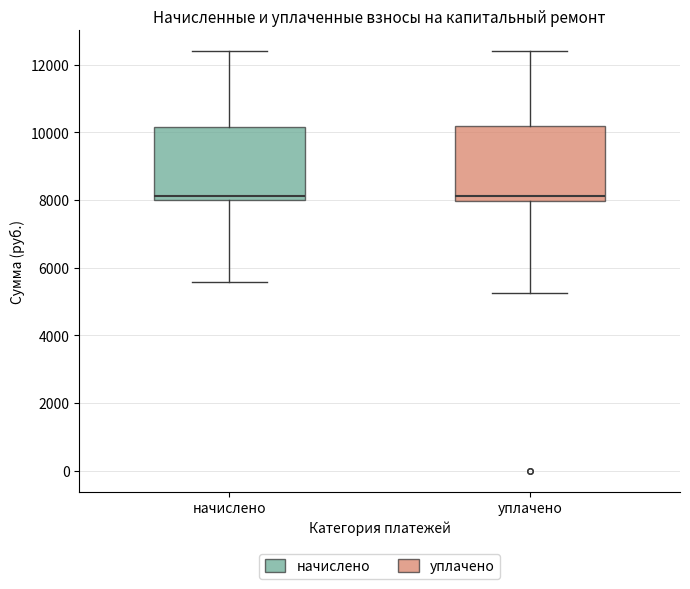

Reading left to right, transcribe this box plot: for each box, give where its median line is, the range the box spans, and where its two whiskers end, as read against the y-axis. The values are not printed on the chart, so give them approximately, as read against the axis.

начислено: median 8200, box 8000 to 10200, whiskers 5600 to 12400
уплачено: median 8200, box 8000 to 10200, whiskers 5200 to 12400